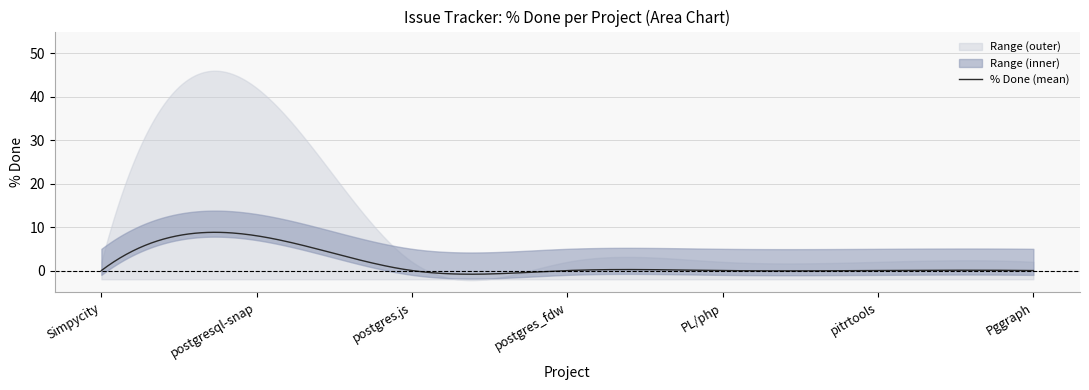

What is the maximum value for % Done (mean)?

8.8